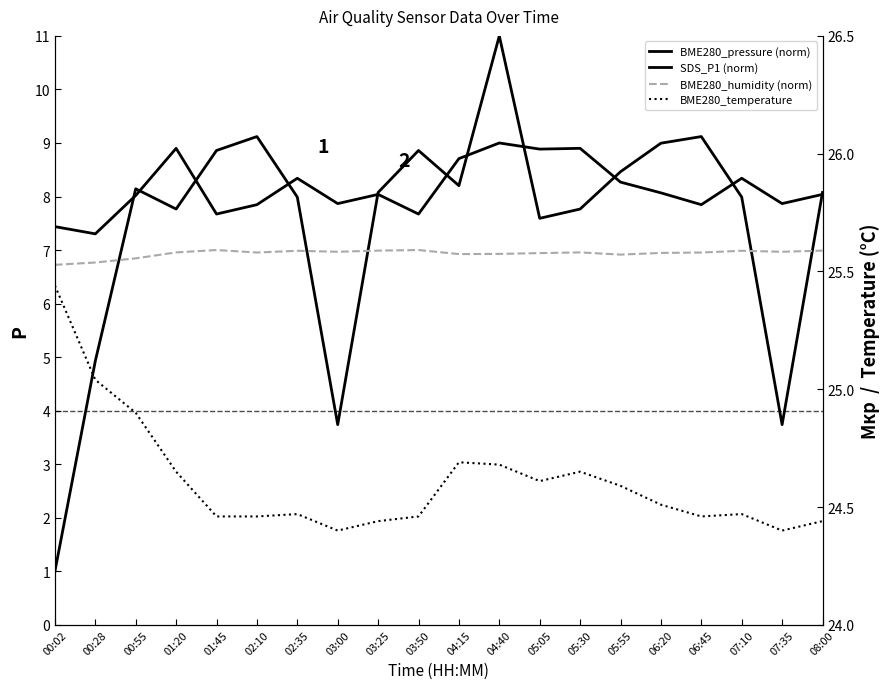

Which series has the largest total across all categories?

BME280_temperature